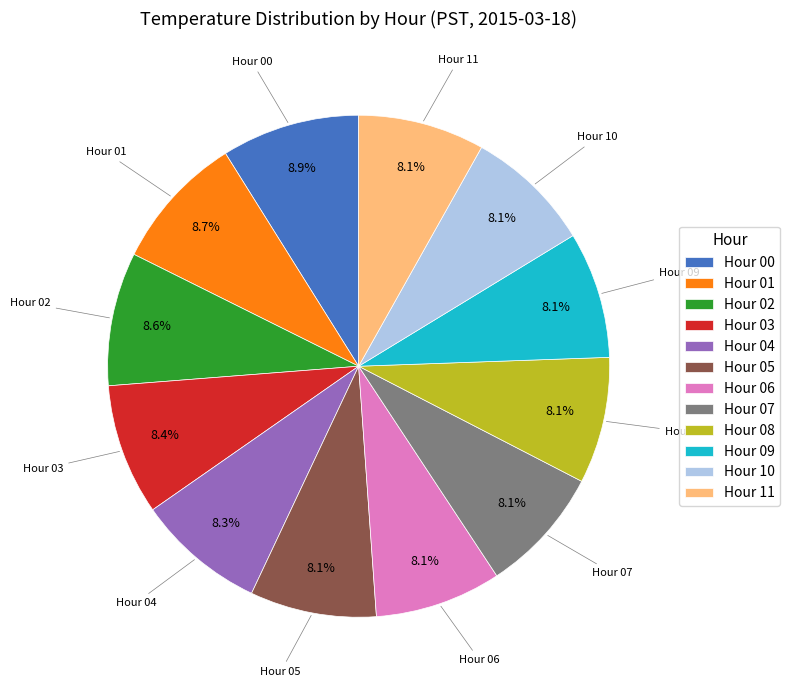

Approximately how many times larger is the value at Hour 02 compared to Hour 07?

1.1